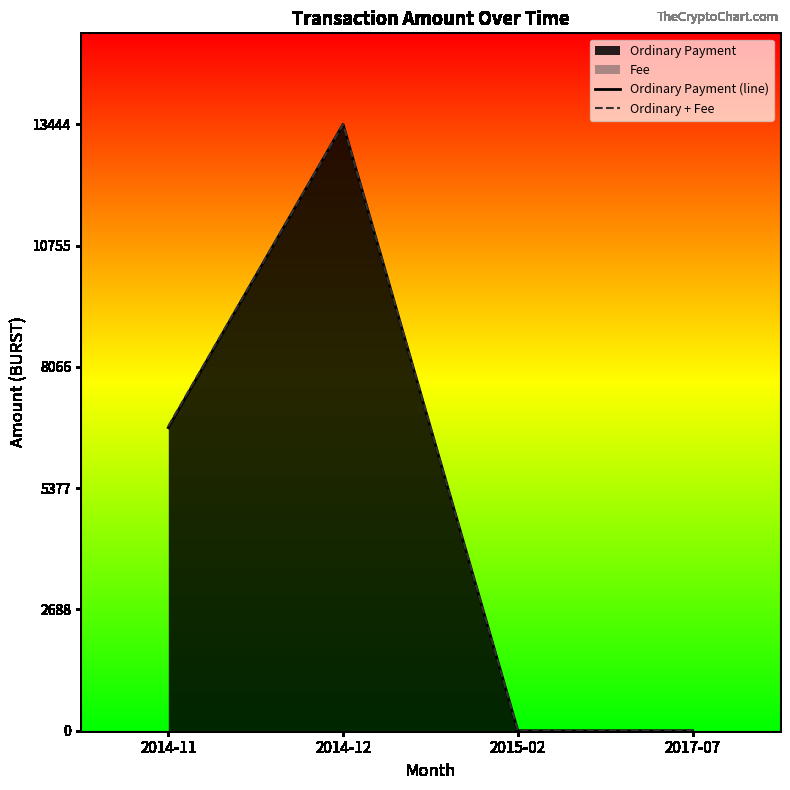

How many values in the Ordinary Payment (line) series are below 6719?

2